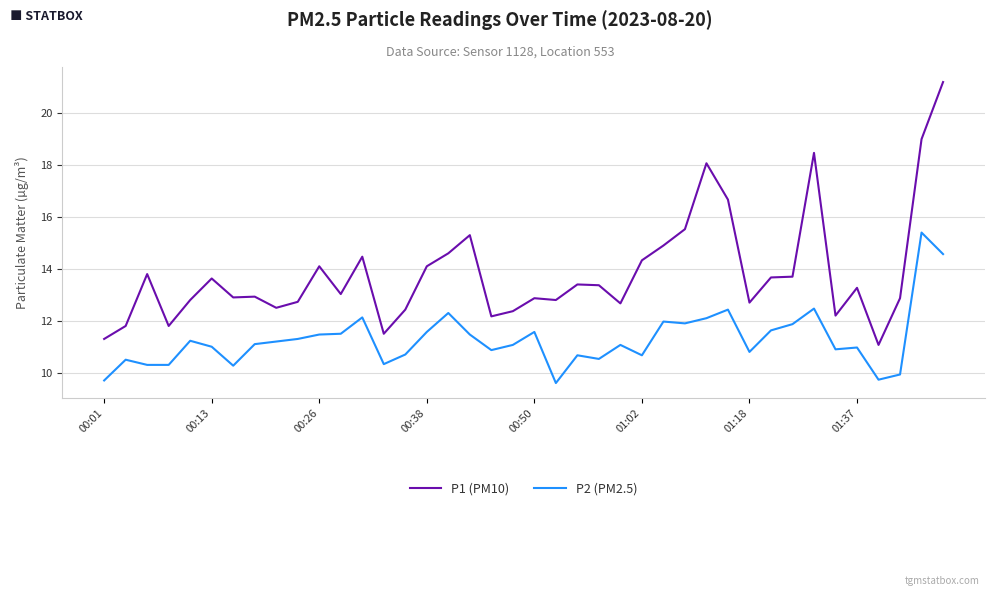

What is the highest value of the P1 (PM10) series?

21.2